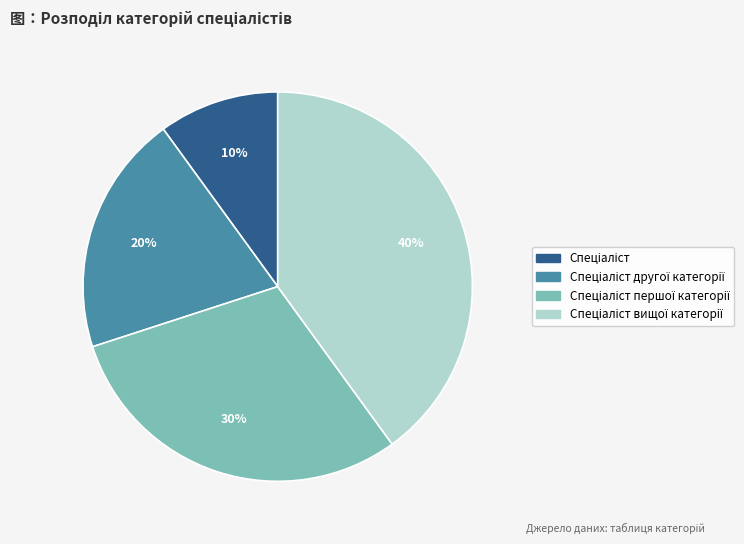

To the nearest percent, what is the difference between the largest and smallest slice percentages?

30%